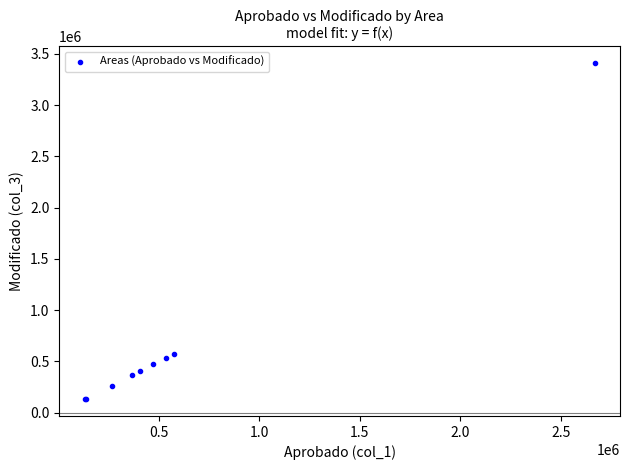

What Y value in the scatter plot is closest to 1770551?

575661.6